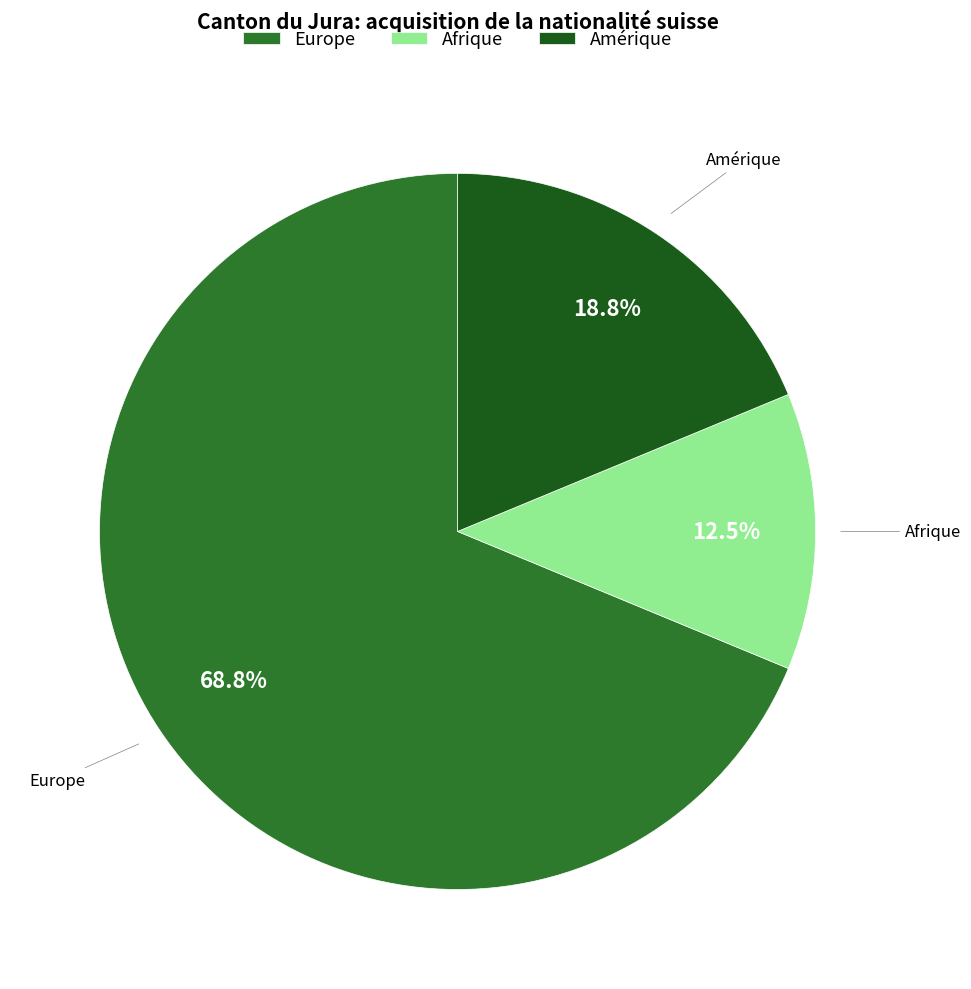

To the nearest percent, what is the difference between the Europe and Afrique slice percentages?

56%